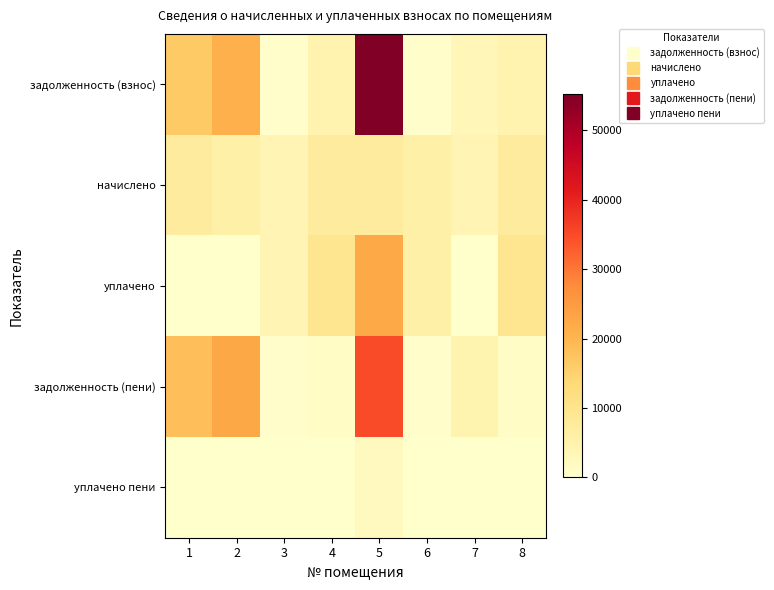

How many series are shown in this chart?

5